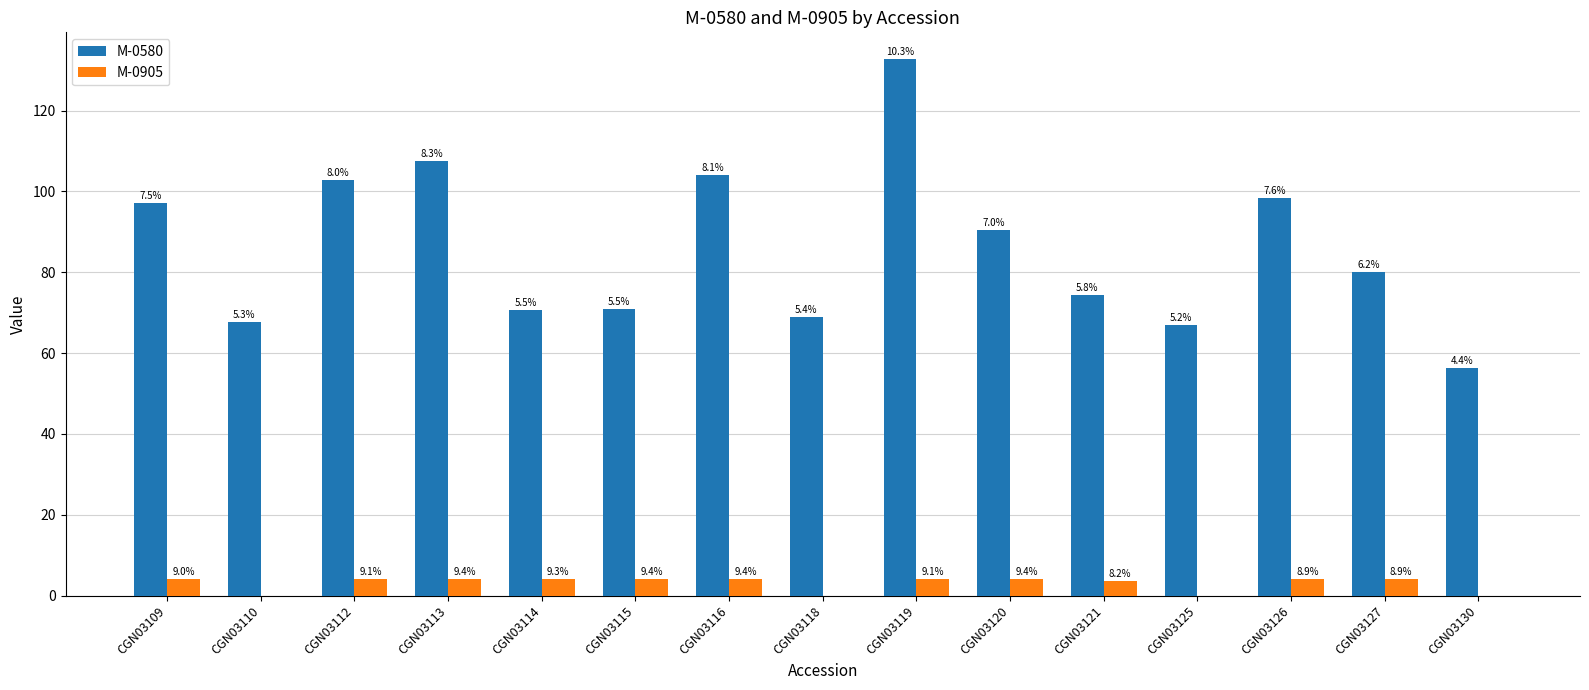

Reading left to right, extract all data points from this chart.

M-0580: CGN03109=97.0	CGN03110=67.8	CGN03112=102.9	CGN03113=107.5	CGN03114=70.7	CGN03115=70.9	CGN03116=104.0	CGN03118=69.0	CGN03119=132.7	CGN03120=90.5	CGN03121=74.3	CGN03125=67.0	CGN03126=98.4	CGN03127=80.1	CGN03130=56.3
M-0905: CGN03109=4.0	CGN03110=0.0	CGN03112=4.1	CGN03113=4.2	CGN03114=4.2	CGN03115=4.2	CGN03116=4.2	CGN03118=0.0	CGN03119=4.1	CGN03120=4.2	CGN03121=3.7	CGN03125=0.0	CGN03126=4.0	CGN03127=4.0	CGN03130=0.0